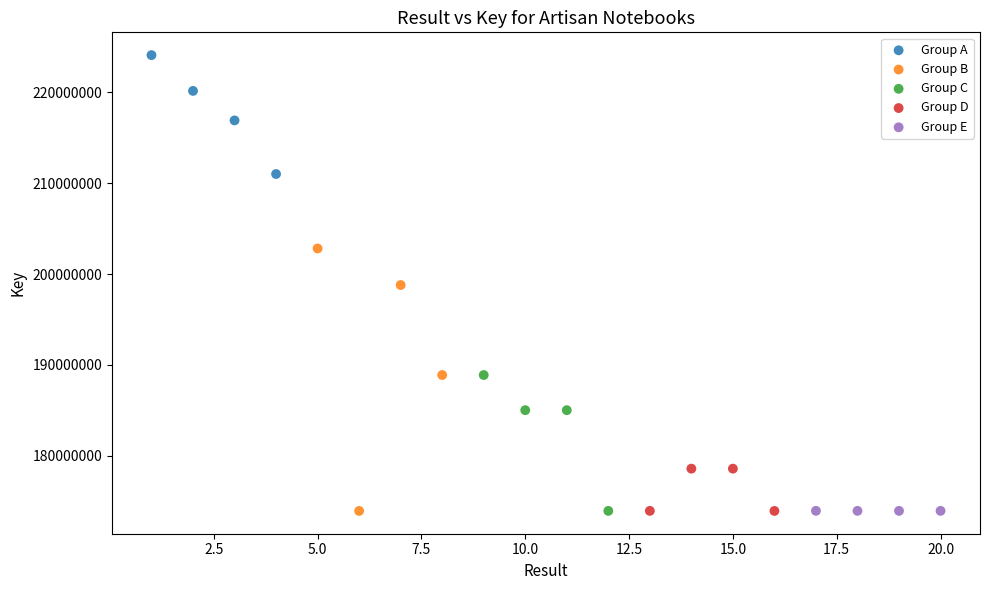

Which series contains the highest Y value?

Group A